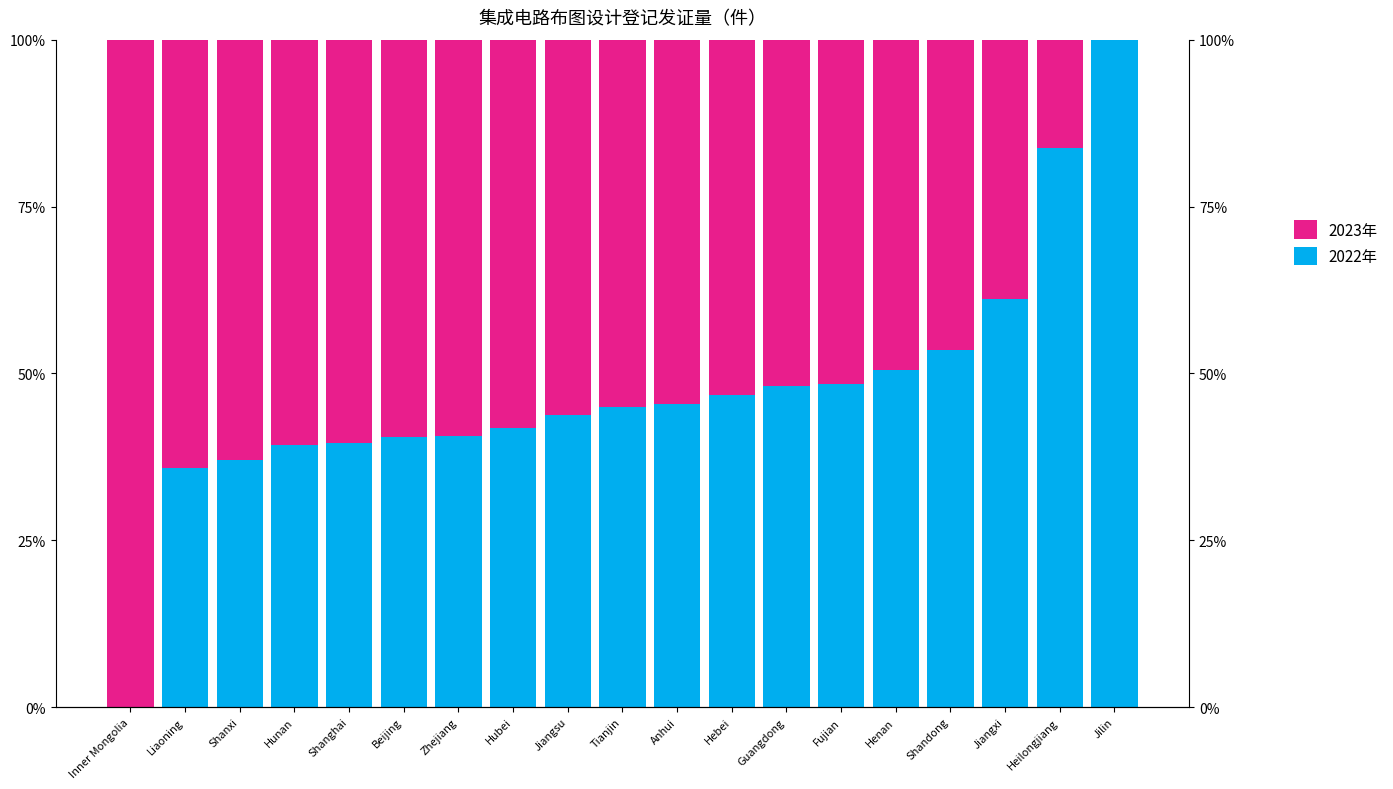

Reading left to right, list all the values displayed in this chart.

2022年: Inner Mongolia=0.0	Liaoning=35.9	Shanxi=37.0	Hunan=39.3	Shanghai=39.6	Beijing=40.5	Zhejiang=40.7	Hubei=41.8	Jiangsu=43.8	Tianjin=45.0	Anhui=45.5	Hebei=46.8	Guangdong=48.1	Fujian=48.4	Henan=50.5	Shandong=53.6	Jiangxi=61.1	Heilongjiang=83.7	Jilin=100.0
2023年: Inner Mongolia=100.0	Liaoning=64.1	Shanxi=63.0	Hunan=60.7	Shanghai=60.4	Beijing=59.5	Zhejiang=59.3	Hubei=58.2	Jiangsu=56.2	Tianjin=55.0	Anhui=54.5	Hebei=53.2	Guangdong=51.9	Fujian=51.6	Henan=49.5	Shandong=46.4	Jiangxi=38.9	Heilongjiang=16.3	Jilin=0.0